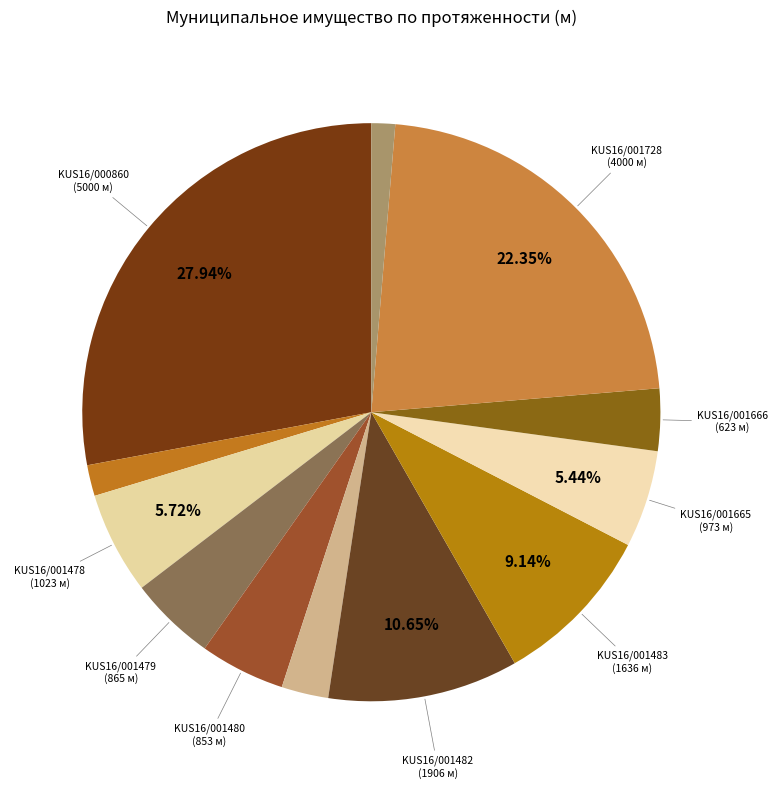

Count the number of slices in the pie.

12